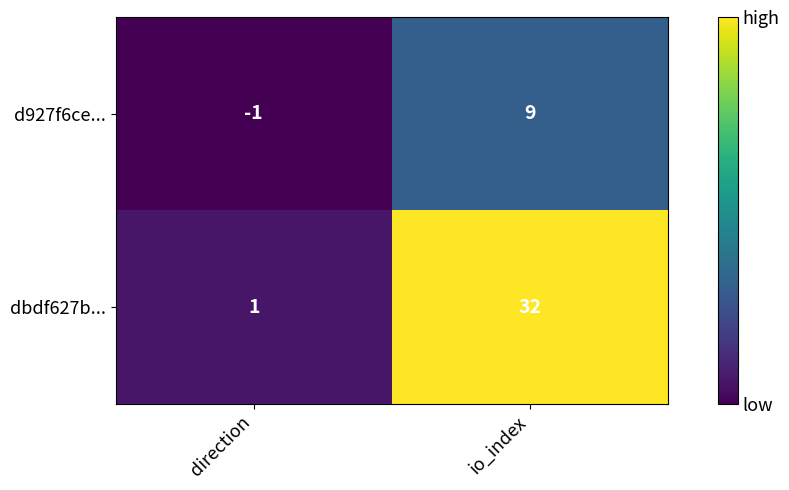

What is the sum of all dbdf627b... values?

33